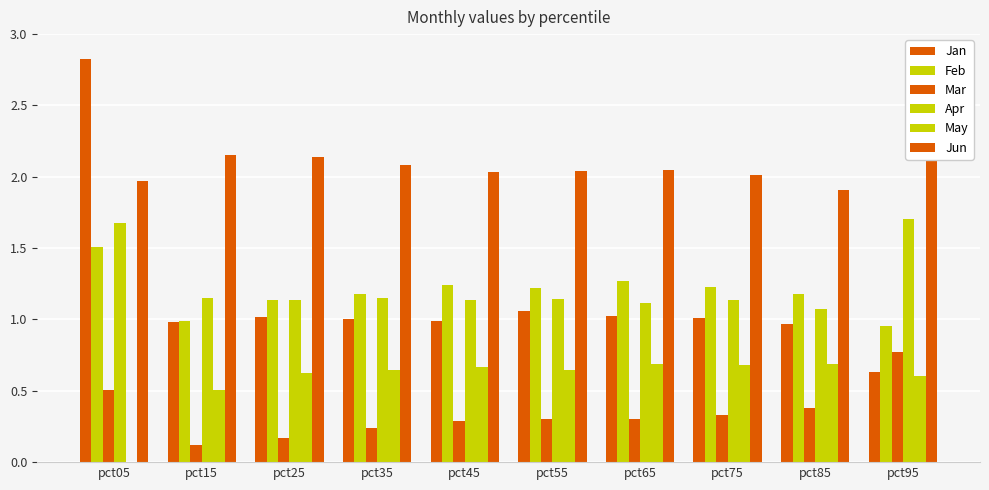

At which category is the sum across all series the highest?

pct05